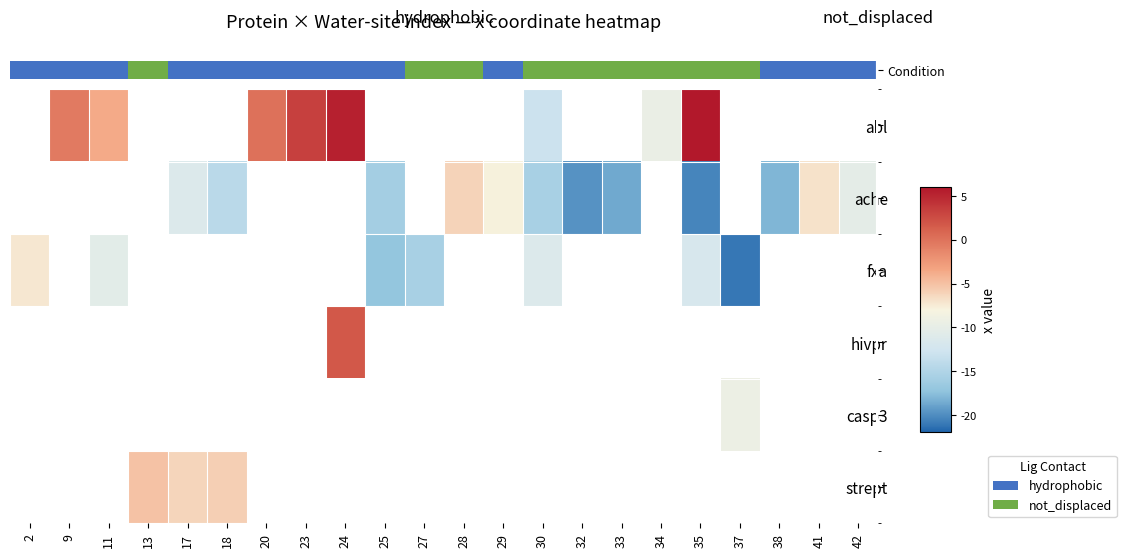

Which category has the highest value across all series?

35